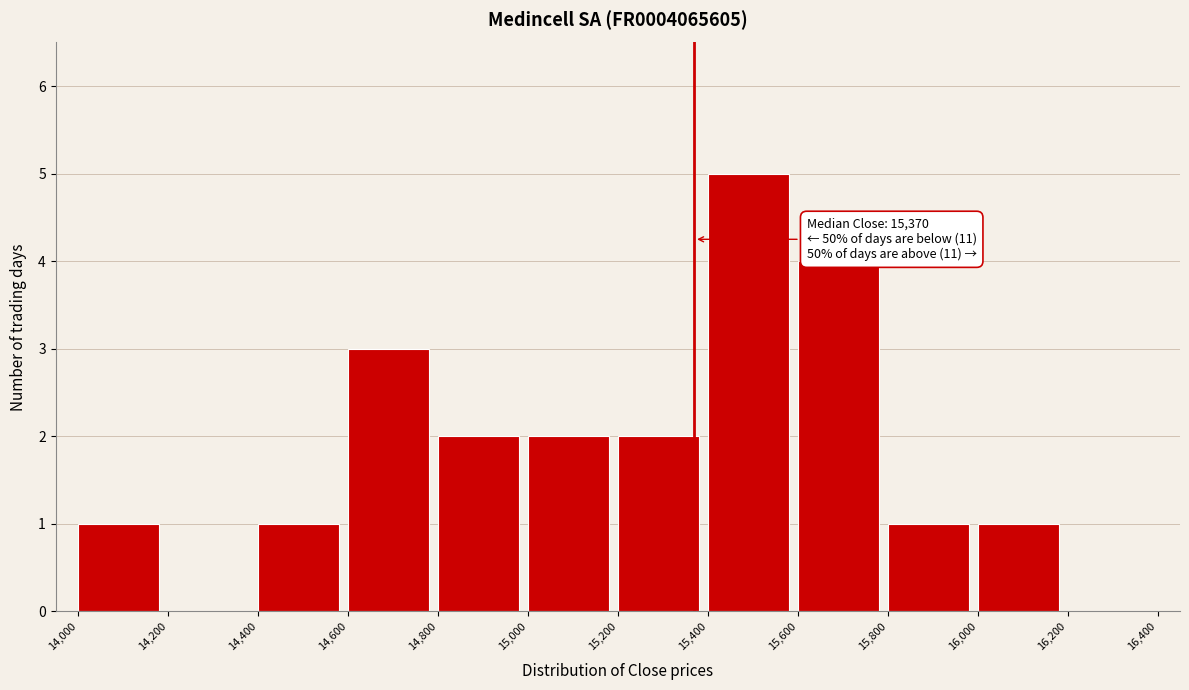

Which range on the x-axis has the tallest bar?

15,400 to 15,600